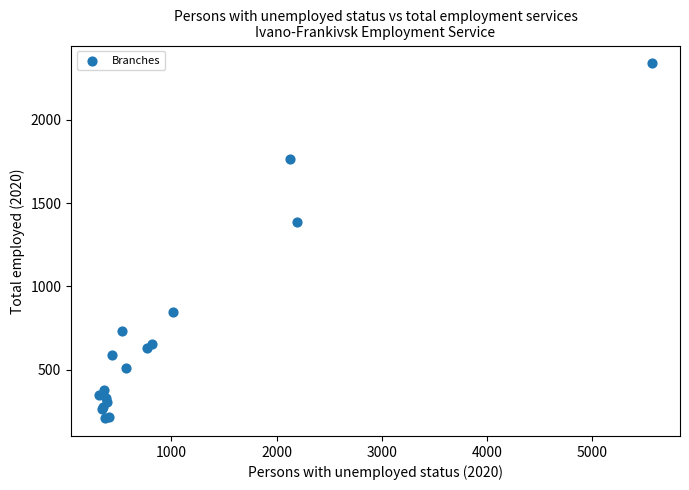

What Y value in the scatter plot is closest to 1273?

1387